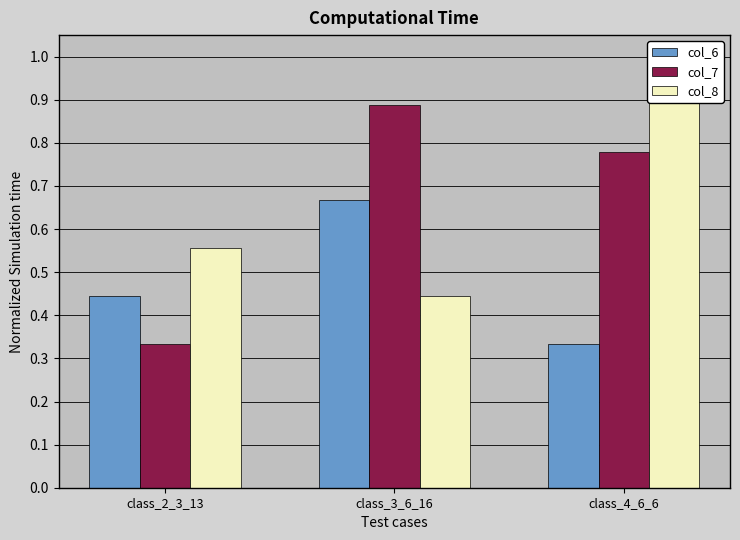

What is the value of the col_6 bar at the 3rd from the left?

0.3